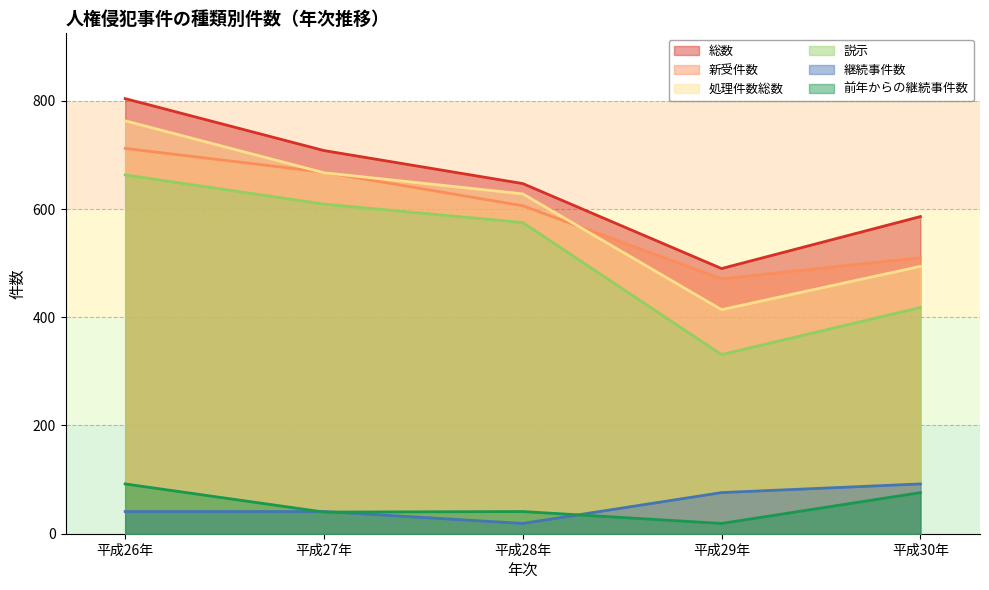

In 総数, how many points are lower than both neighbors (excluding endpoints)?

1